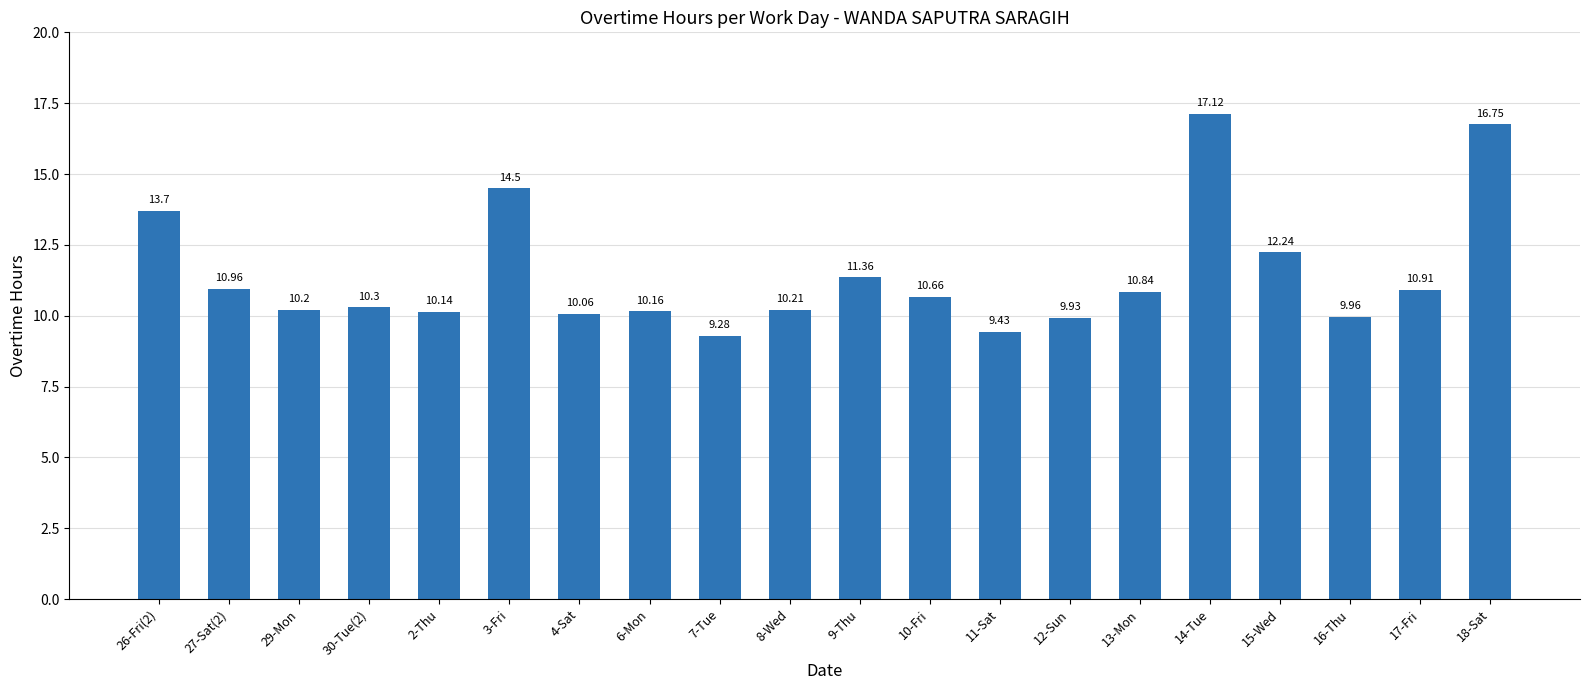

List the labels in order of value, smallest first.

7-Tue, 11-Sat, 12-Sun, 16-Thu, 4-Sat, 2-Thu, 6-Mon, 29-Mon, 8-Wed, 30-Tue(2), 10-Fri, 13-Mon, 17-Fri, 27-Sat(2), 9-Thu, 15-Wed, 26-Fri(2), 3-Fri, 18-Sat, 14-Tue